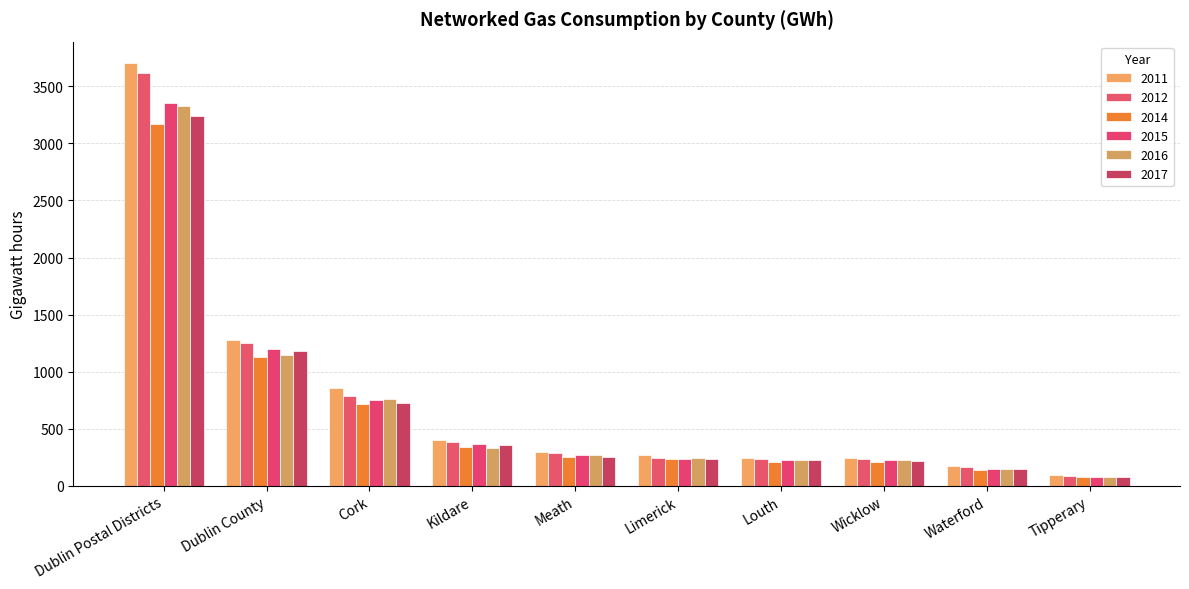

Count the number of categories in the chart.

10